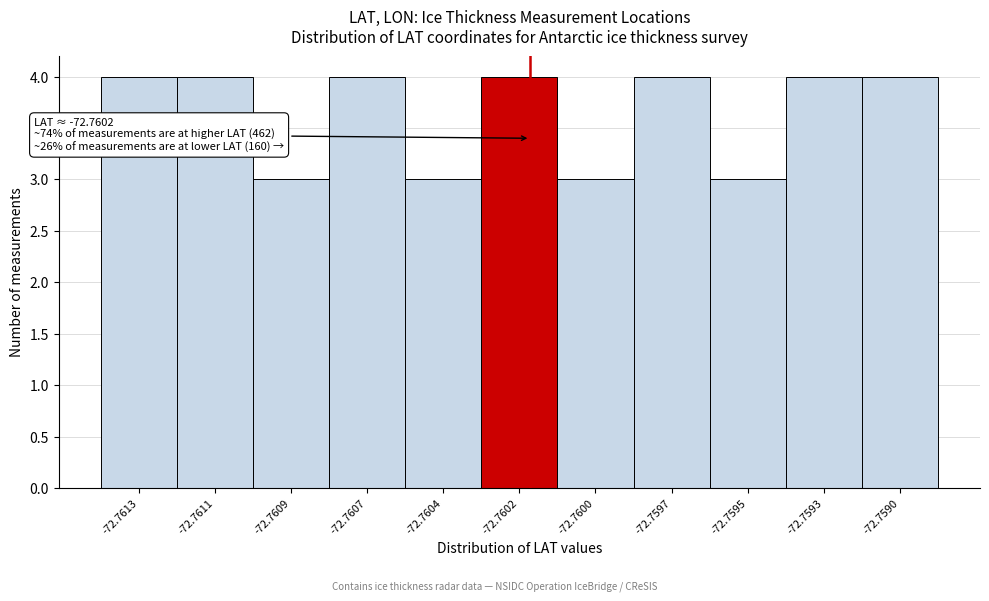

Reading left to right, transcribe all the data shown in this chart.

-72.7613=4	-72.7611=4	-72.7609=3	-72.7607=4	-72.7604=3	-72.7602=4	-72.7600=3	-72.7597=4	-72.7595=3	-72.7593=4	-72.7590=4